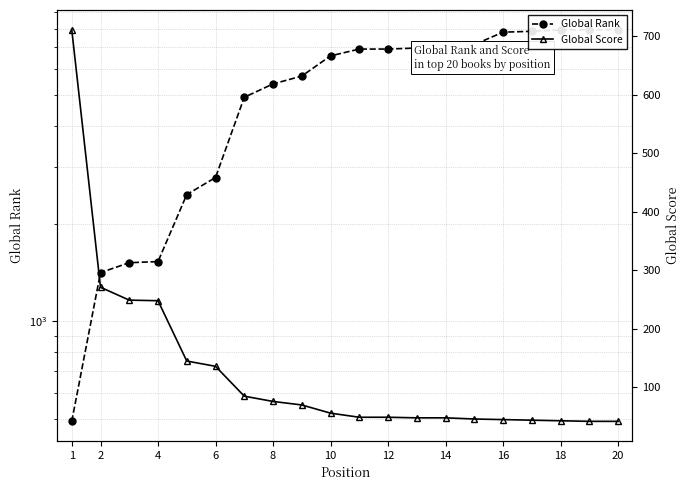

Does the chart display data point markers on the line(s)?

Yes